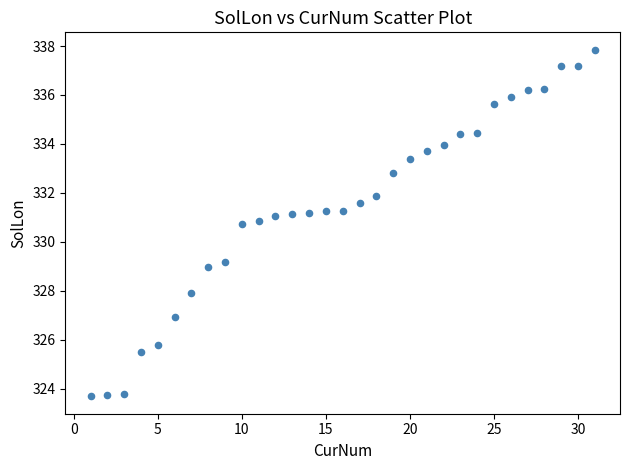

What is the range of Y values (max minus min)?

14.2